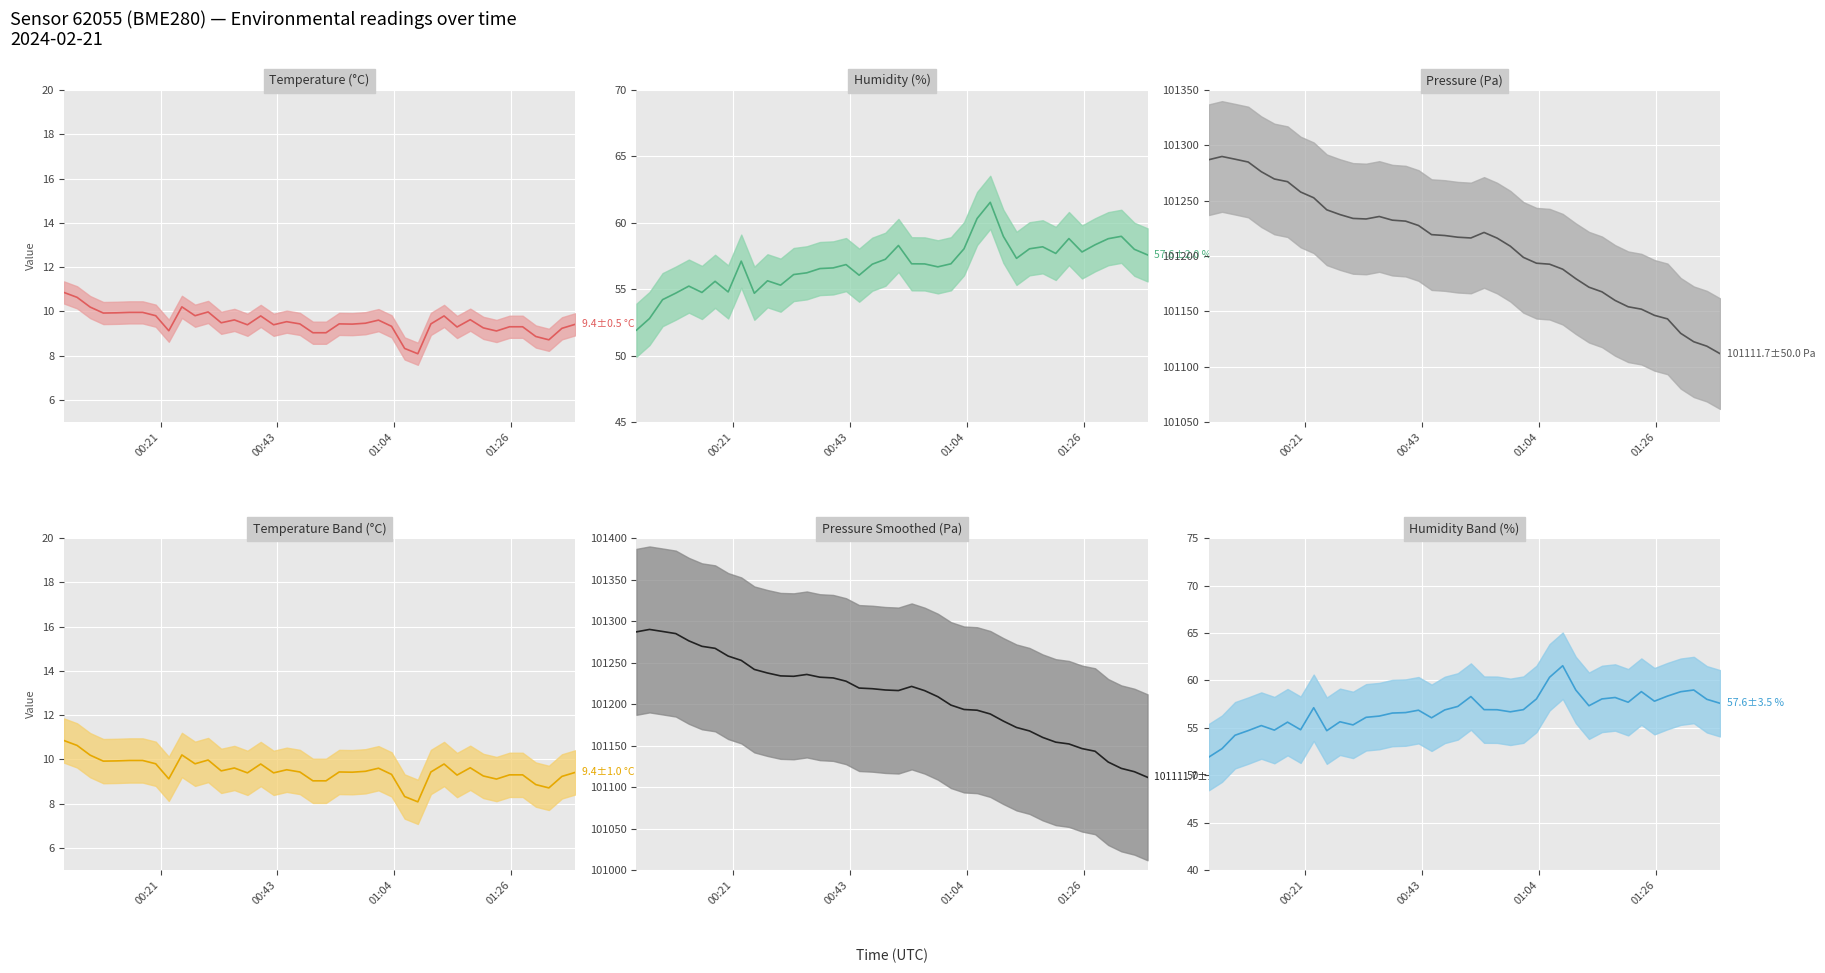

Which series has the widest spread of values?

pressure_line